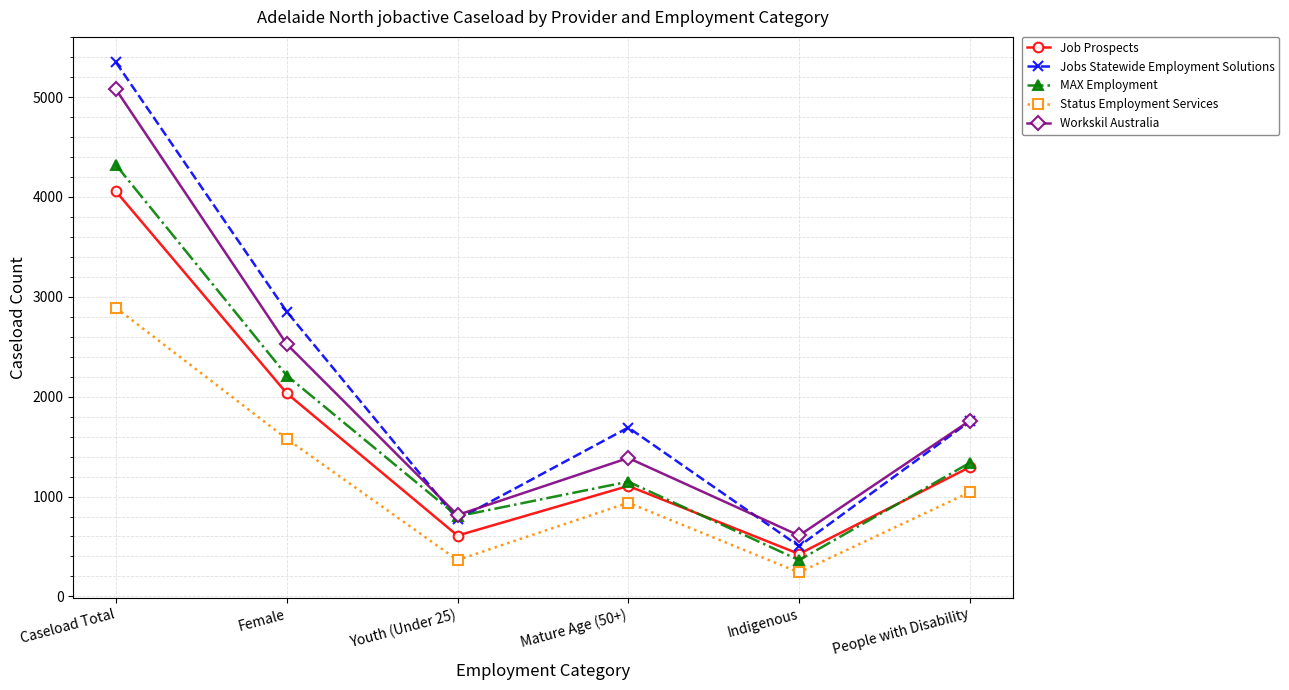

True or false: Job Prospects and Workskil Australia intersect in this chart.

False